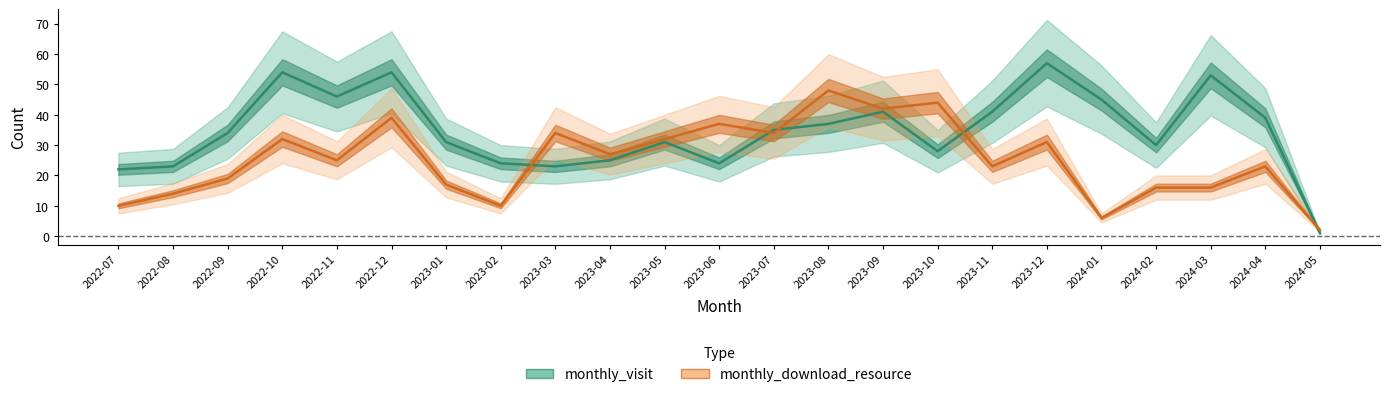

Is the value of monthly_visit at 2023-08 greater than the value of monthly_download_resource at 2023-04?

Yes